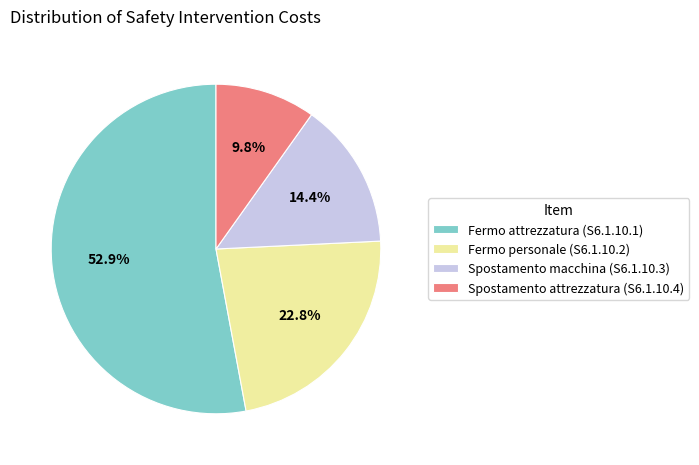

Is the sum of Fermo personale (S6.1.10.2) and Spostamento attrezzatura (S6.1.10.4) greater than half?

No